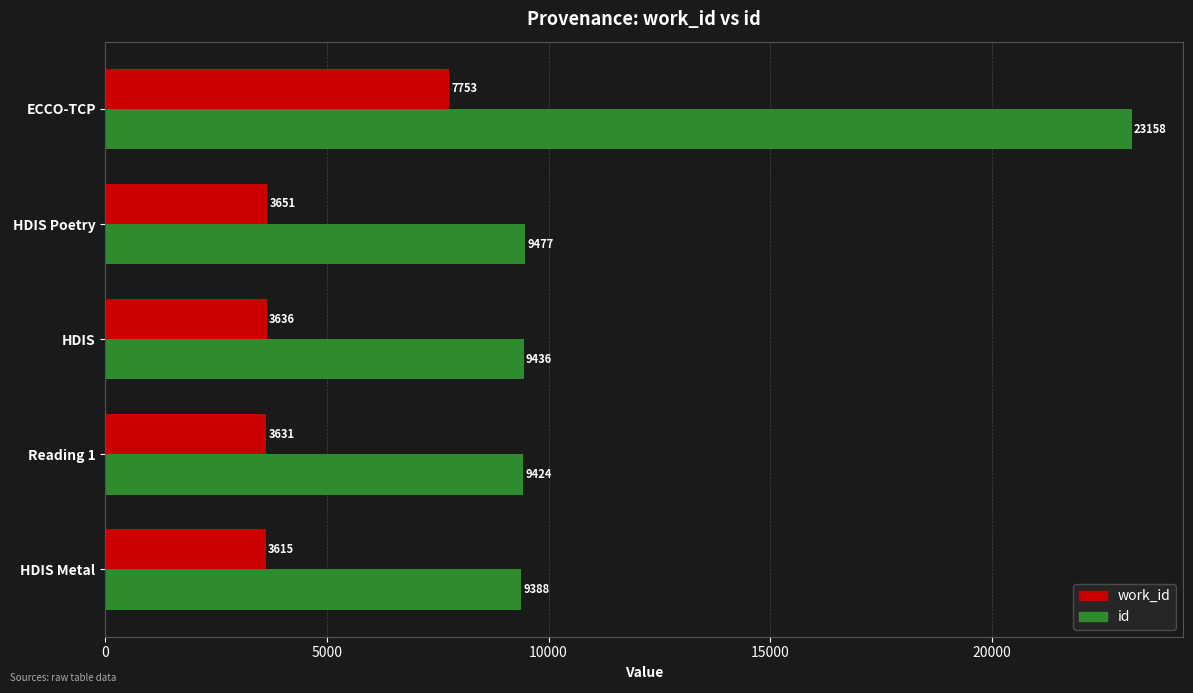

Is it true that work_id equals 4869 at HDIS Poetry?

False